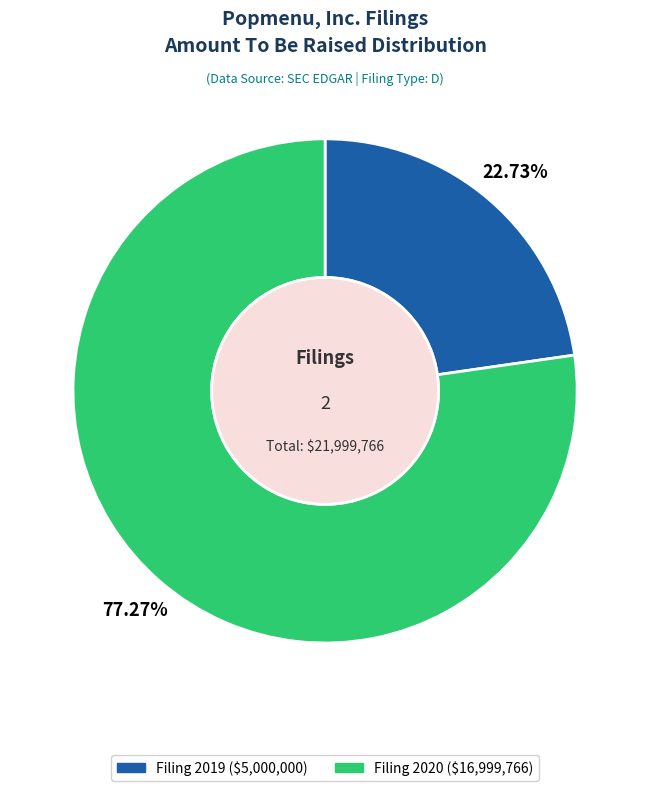

Is there any slice that represents more than half of the pie?

Yes